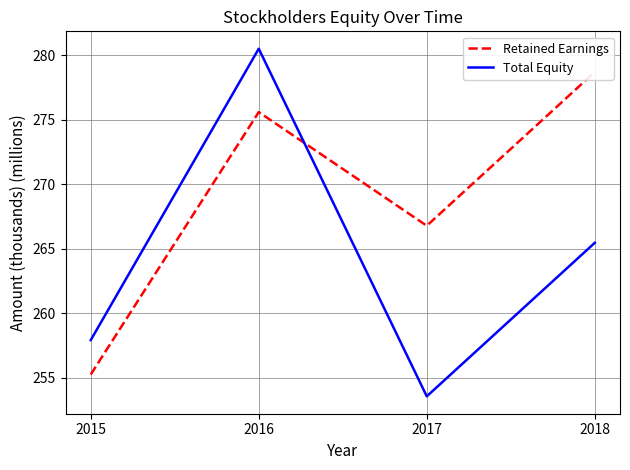

True or false: Total Equity has more than 1 points higher than both neighbors.

False